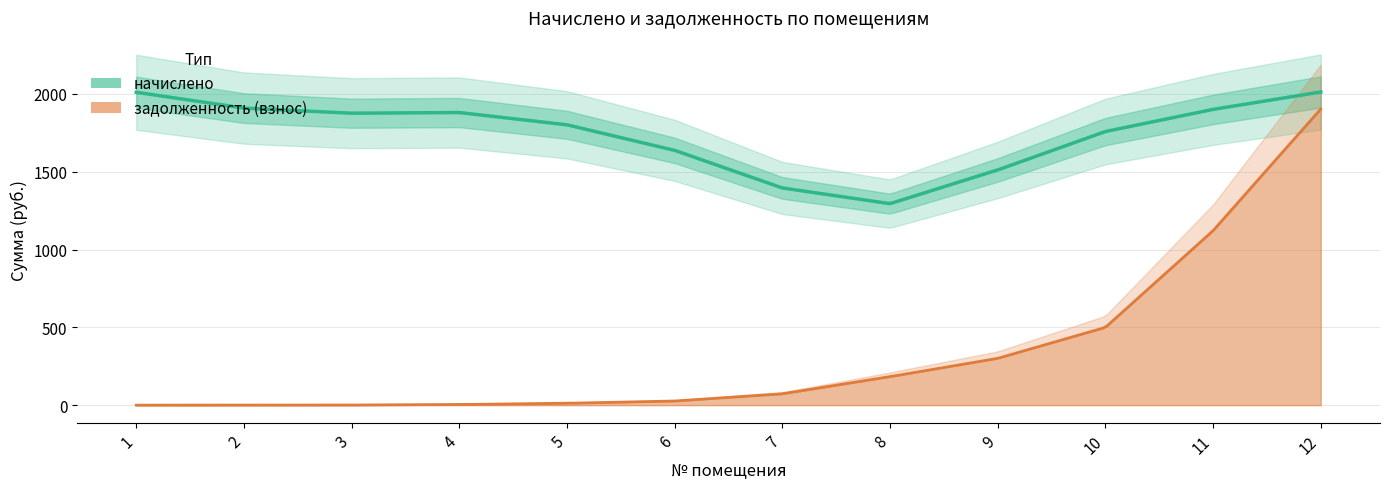

Is the value of задолженность (взнос) at 10 greater than the value of начислено at 11?

No